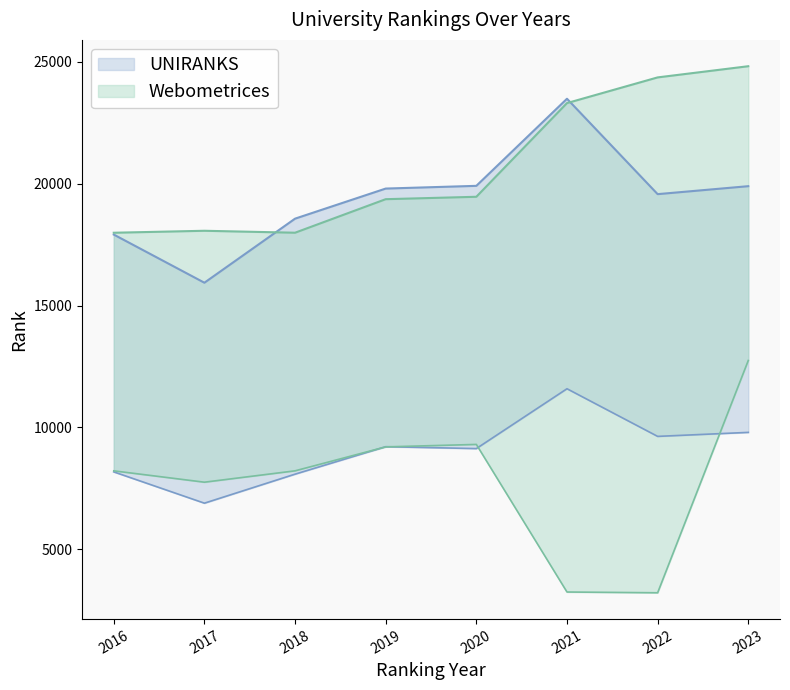

Reading right to left, transcribe all the data shown in this chart.

UNIRANKS world rank: 19901	19574	23489	19915	19803	18568	15939	17915
UNIRANKS continent rank: 9797	9633	11588	9132	9210	8083	6892	8176
Webometrices world rank: 24824	24365	23311	19466	19367	17991	18071	17990
Webometrices continent rank: 12748	3215	3246	9303	9202	8219	7753	8219